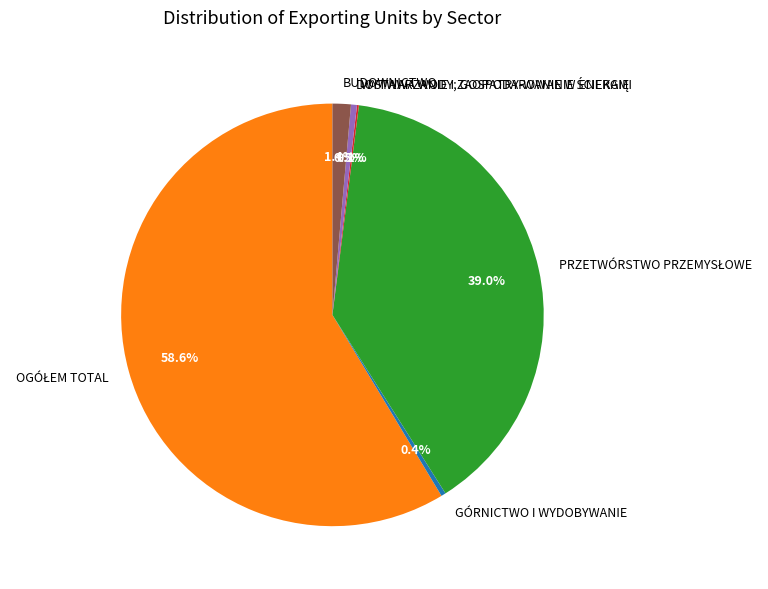

Which has a higher value, GÓRNICTWO I WYDOBYWANIE or BUDOWNICTWO?

BUDOWNICTWO